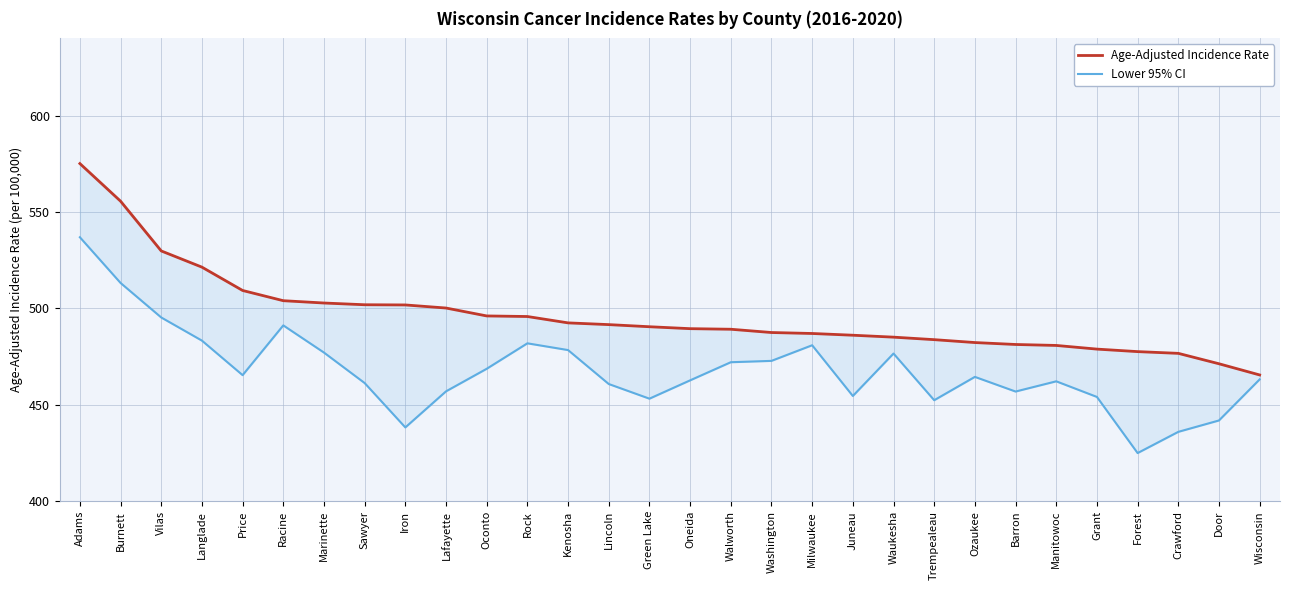

True or false: Lower 95% CI and Age-Adjusted Incidence Rate cross at least once.

False